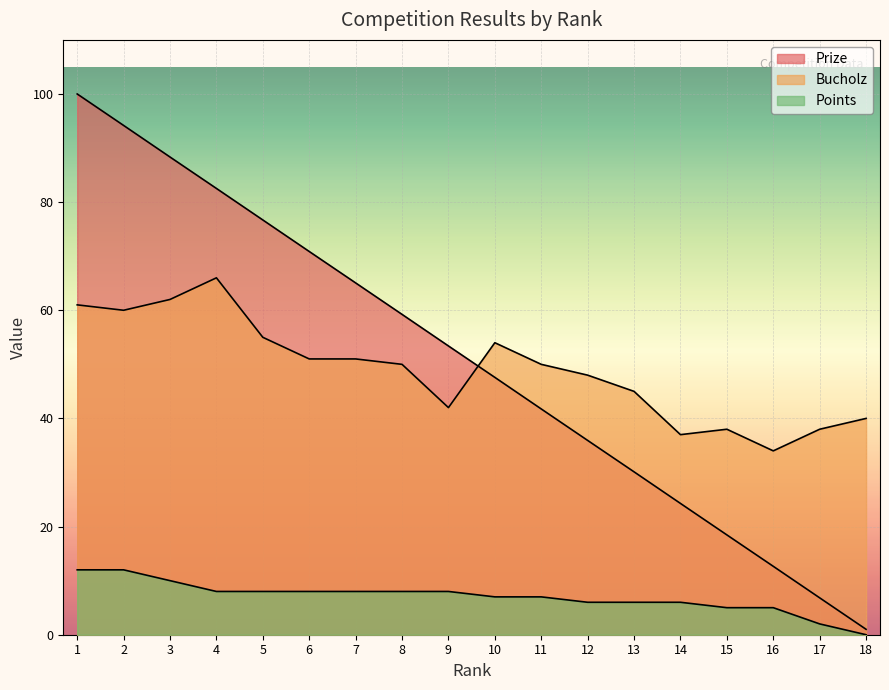

Which label corresponds to the largest value in the chart?

1